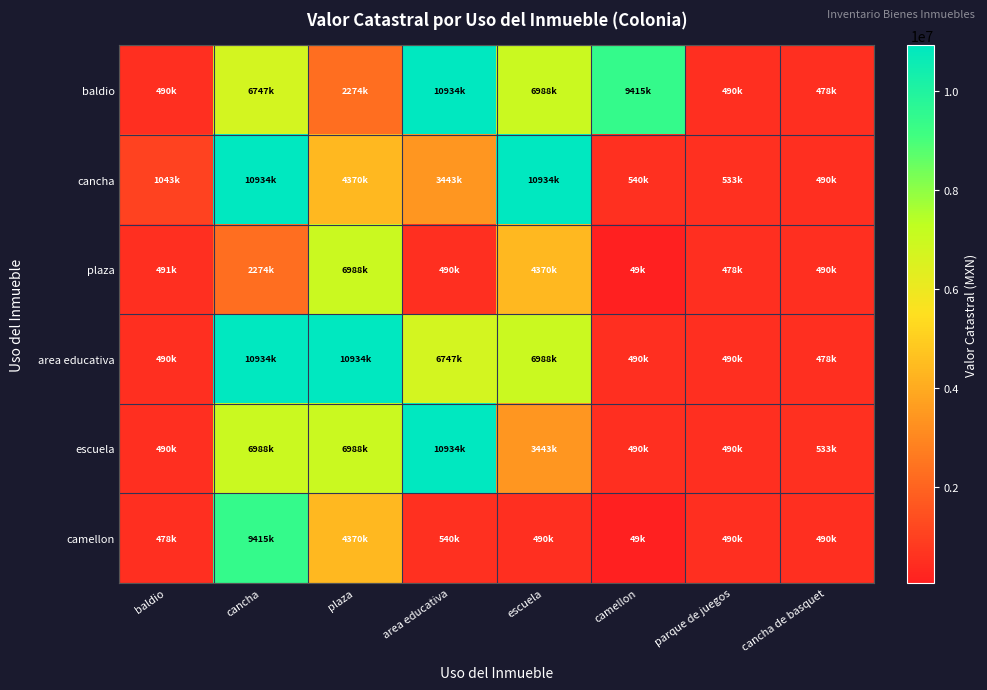

Between cancha and parque de juegos, which is larger?

cancha